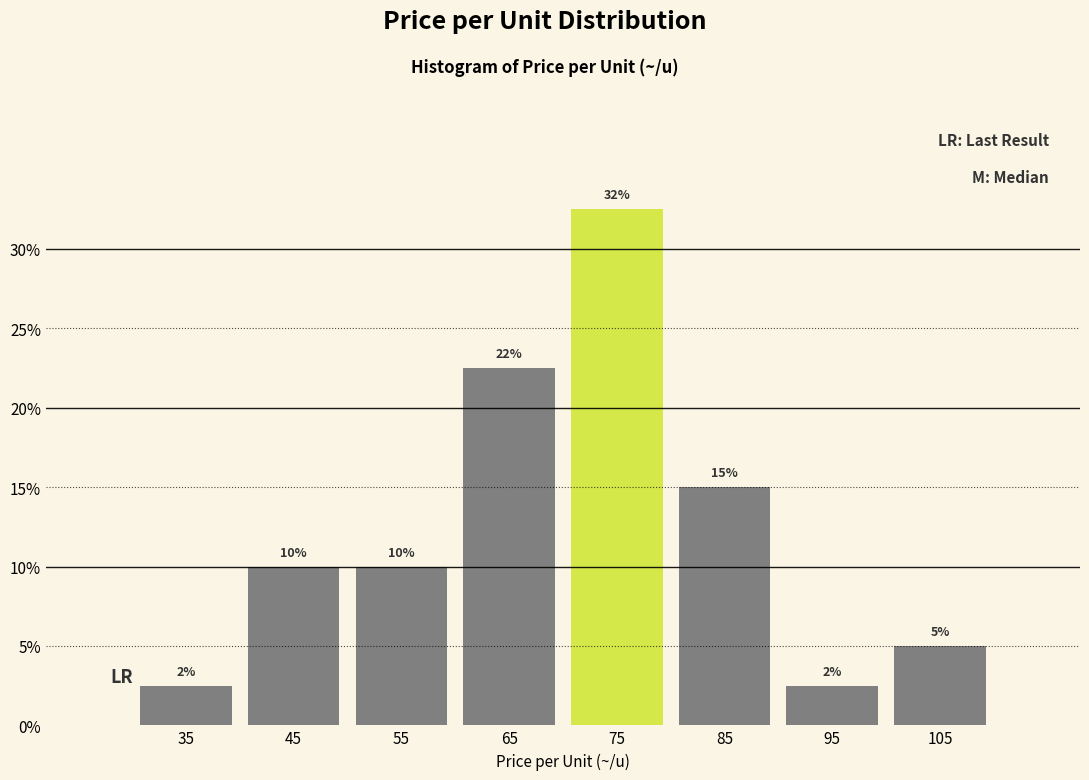

Which range on the x-axis has the tallest bar?

70 to 80